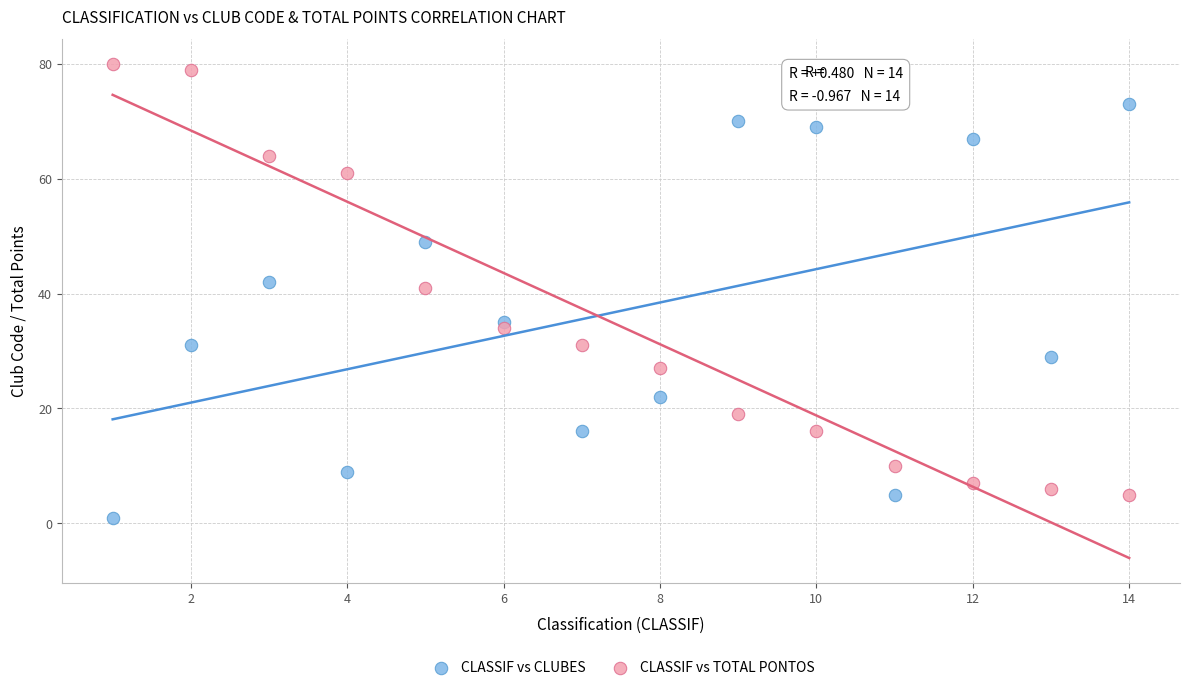

Across all data points, what is the range of Y values (max minus min)?

79